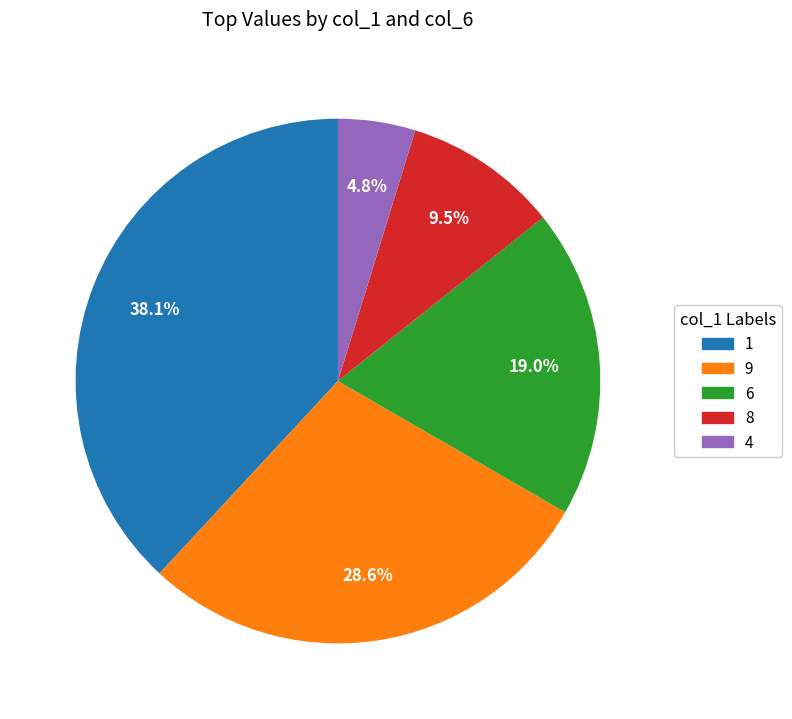

To the nearest percent, what is the average slice percentage?

20%